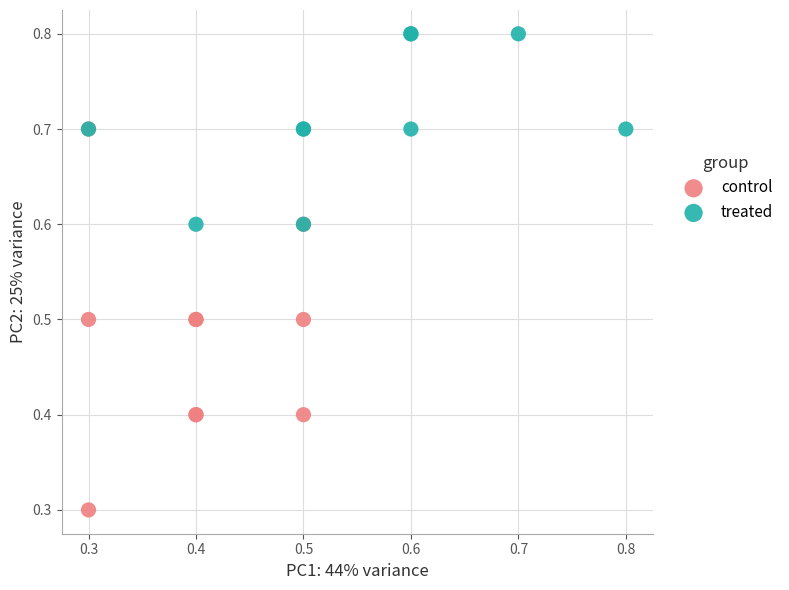

Which series contains the lowest Y value?

control